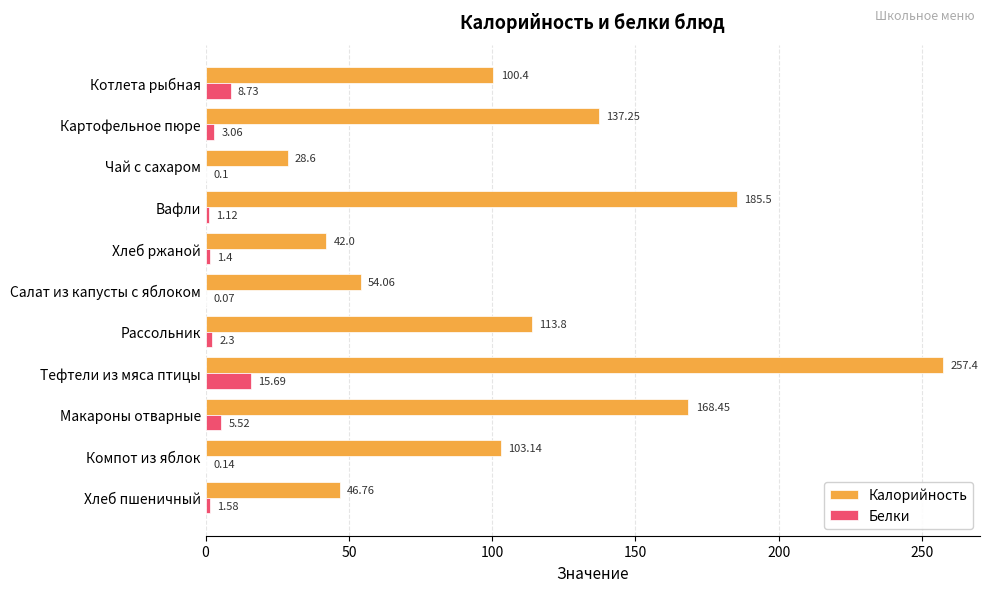

Which series has the largest range (max minus min)?

Калорийность